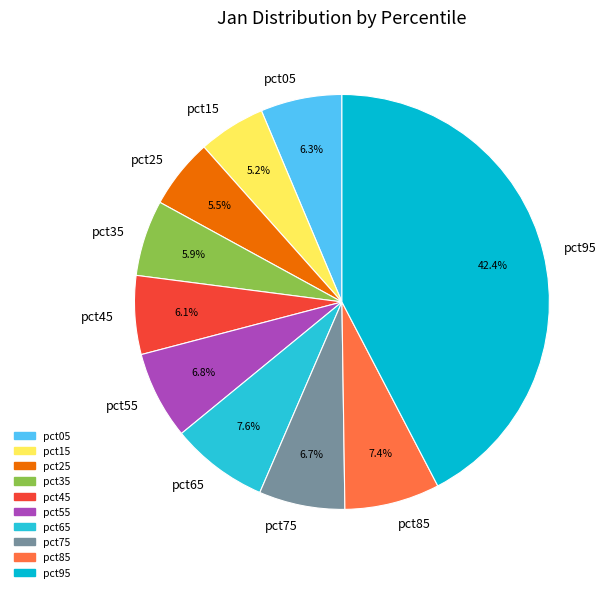

To the nearest percent, what portion does pct15 represent?

5%